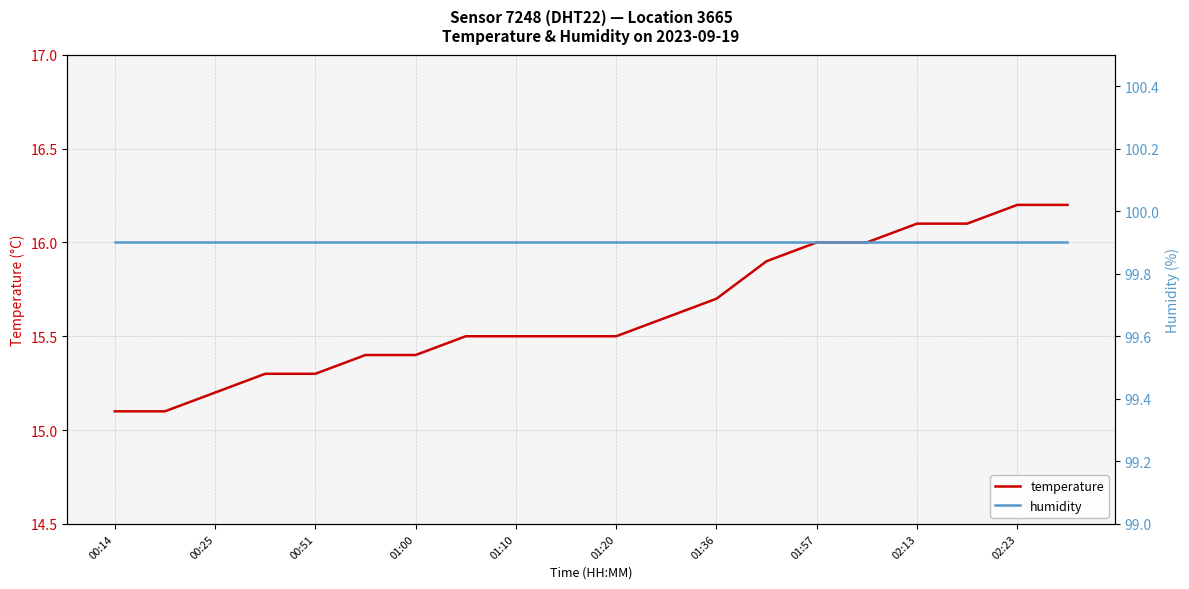

What value does the humidity series have at 19?

99.9